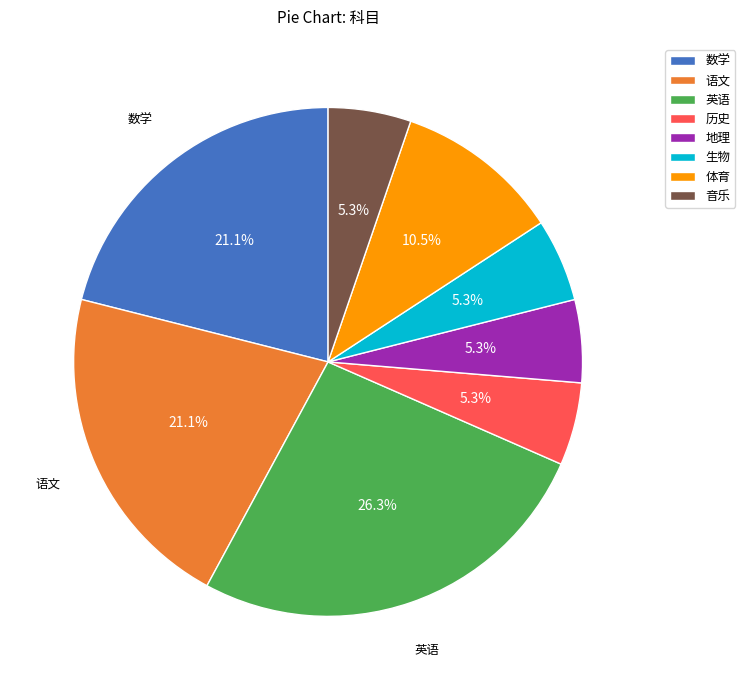

Count the number of slices in the pie.

8